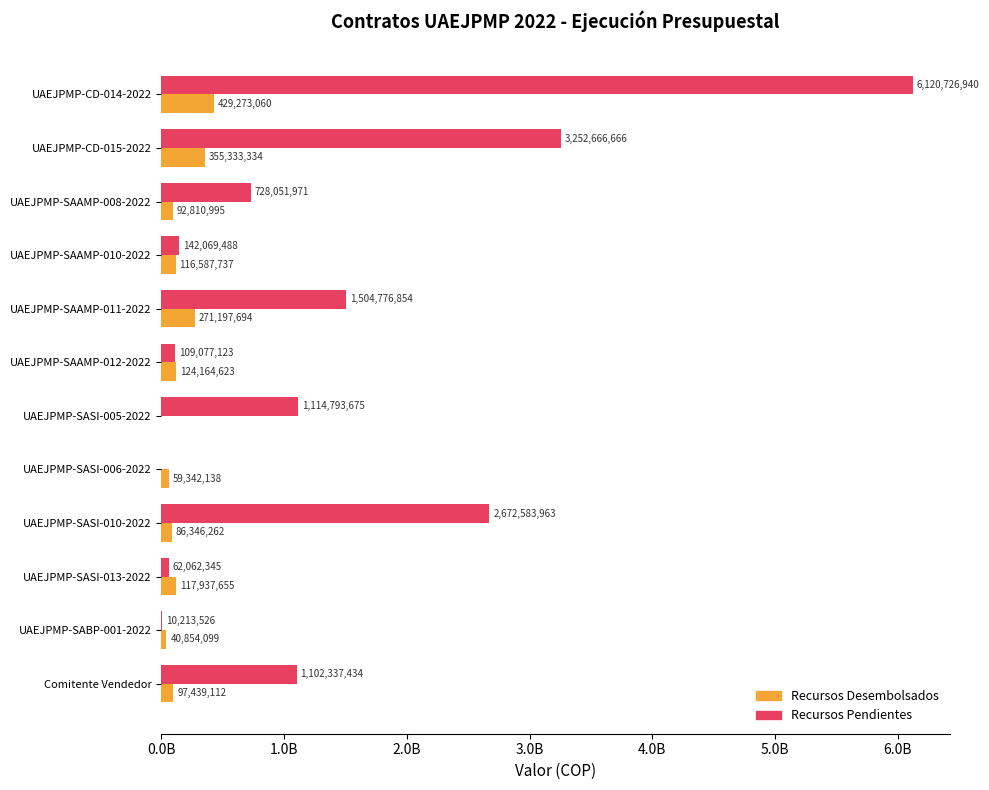

At which category is the sum across all series the highest?

UAEJPMP-CD-014-2022